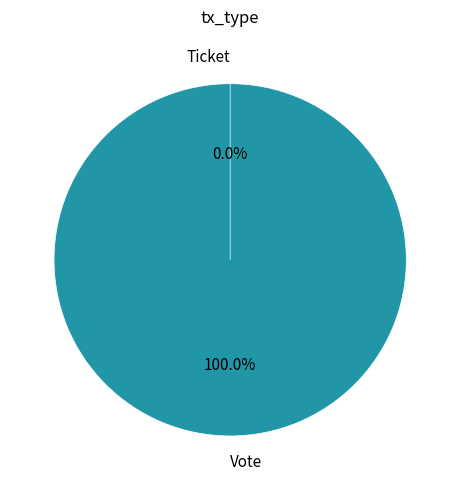

Rank the categories by value from highest to lowest.

Vote, Ticket